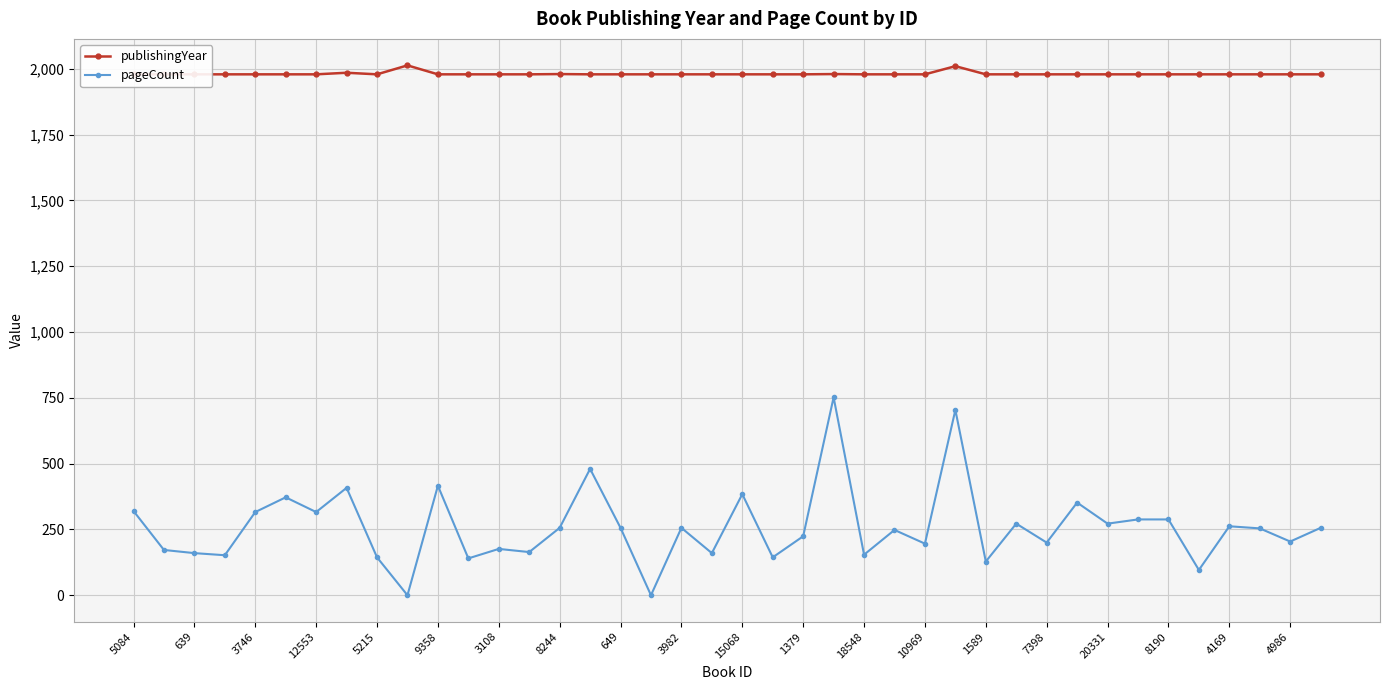

True or false: publishingYear has more than 2 points higher than both neighbors.

True